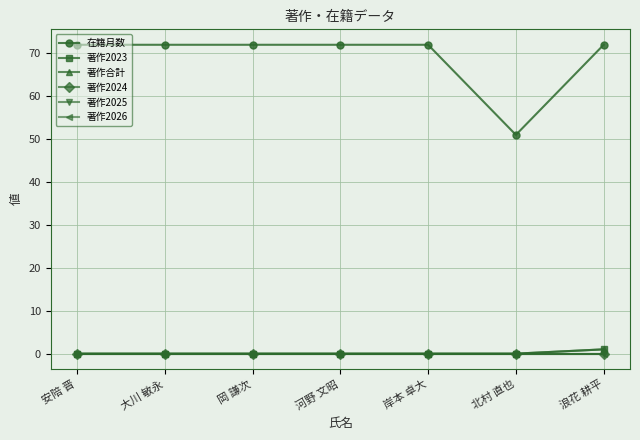

Rank the series by their maximum value, from highest to lowest.

在籍月数, 著作2023, 著作合計, 著作2024, 著作2025, 著作2026